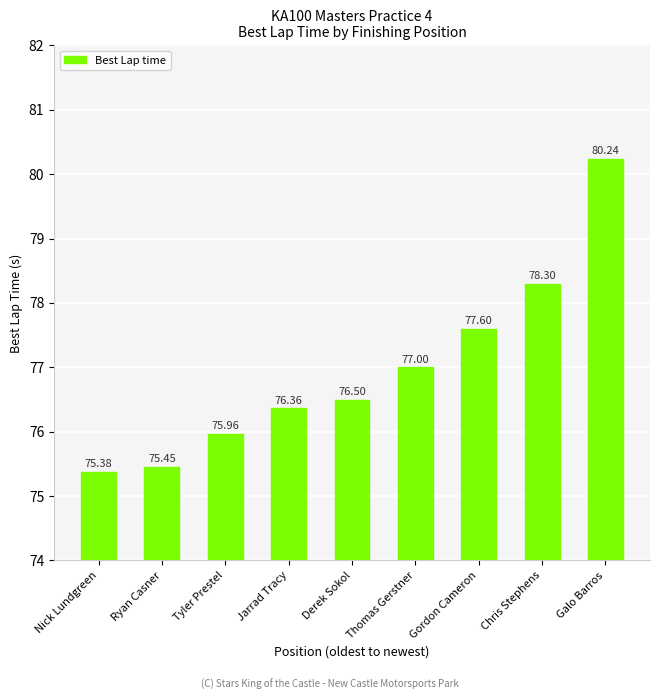

What is the sum of the values at Gordon Cameron and Nick Lundgreen?

153.0